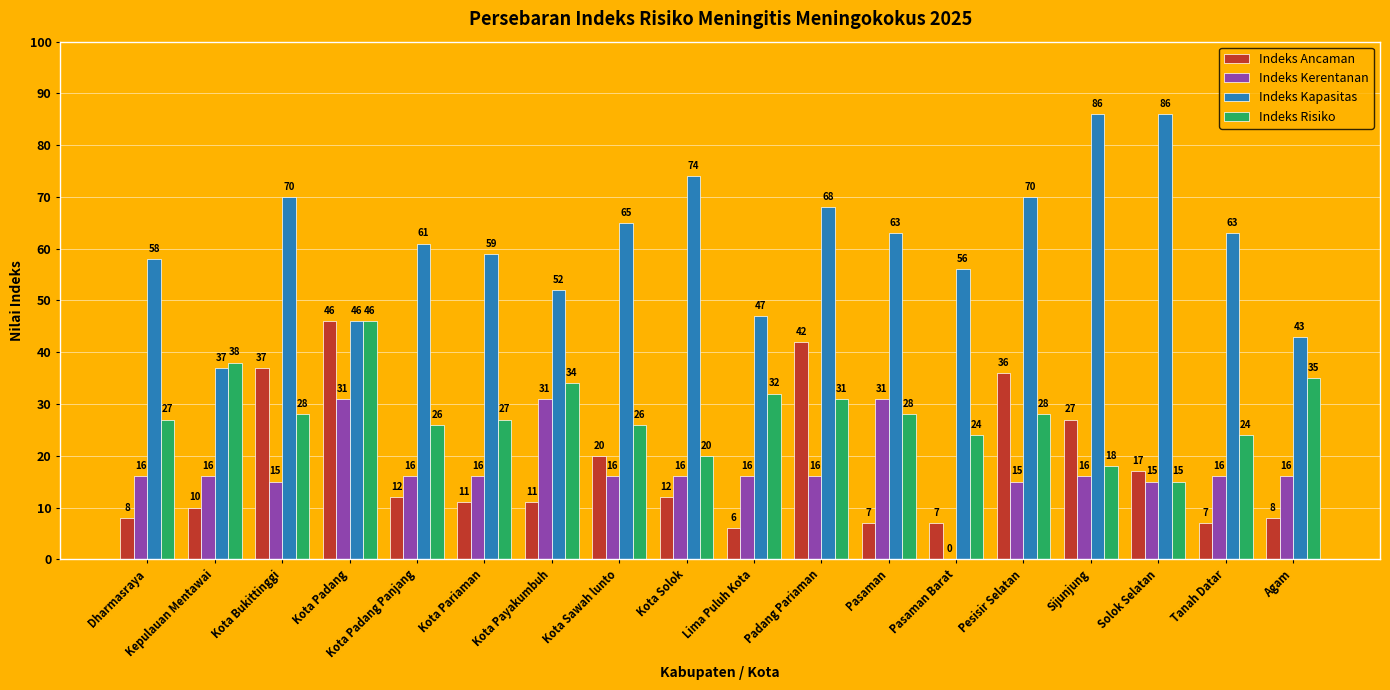

Which series has the widest spread of values?

Indeks Kapasitas